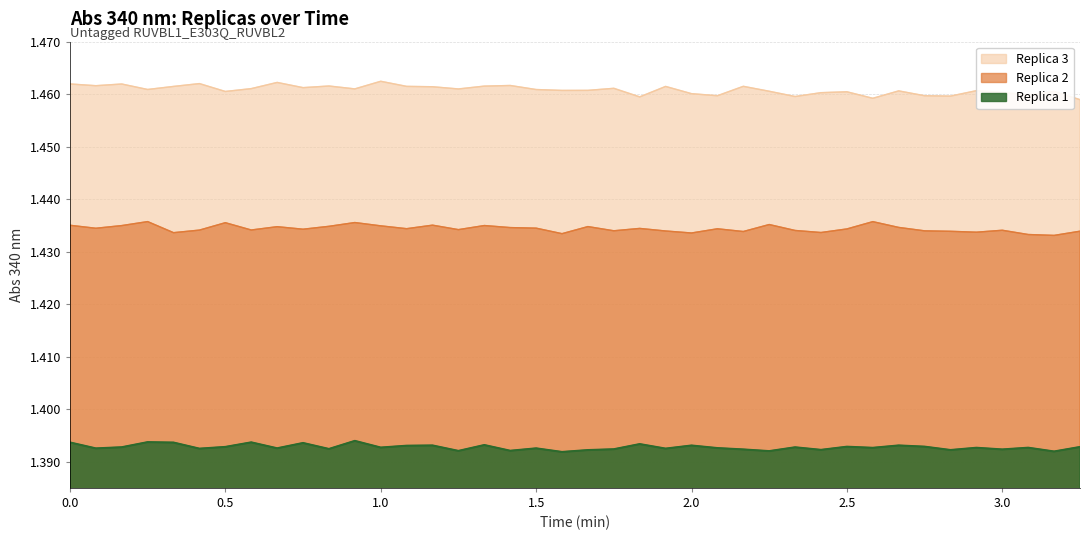

True or false: Replica 2 and Replica 3 cross at least once.

False